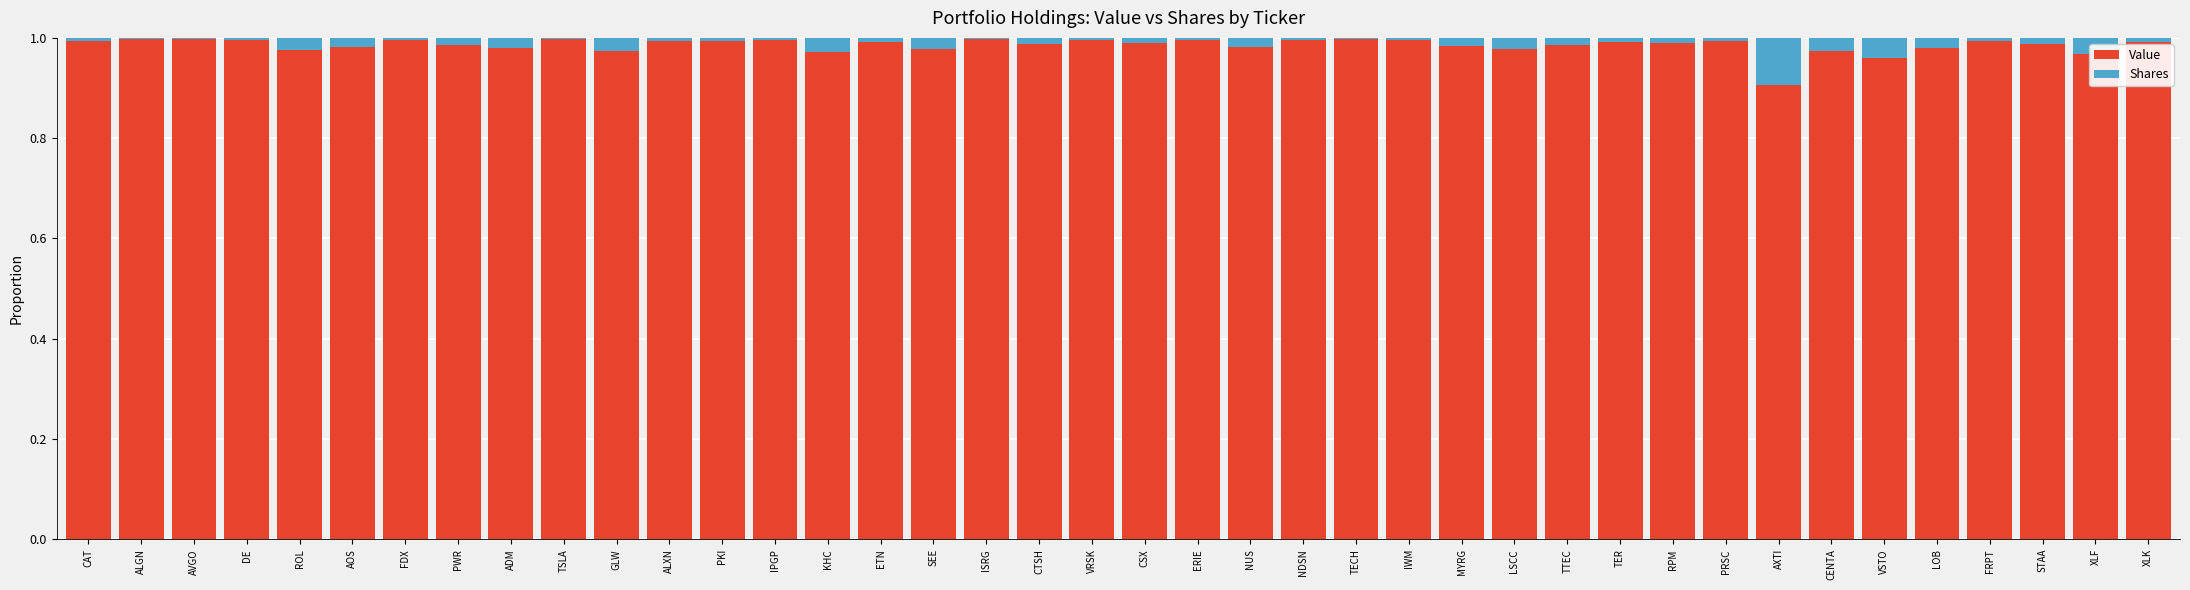

The Value series shows 1.5 at LOB. True or false?

False